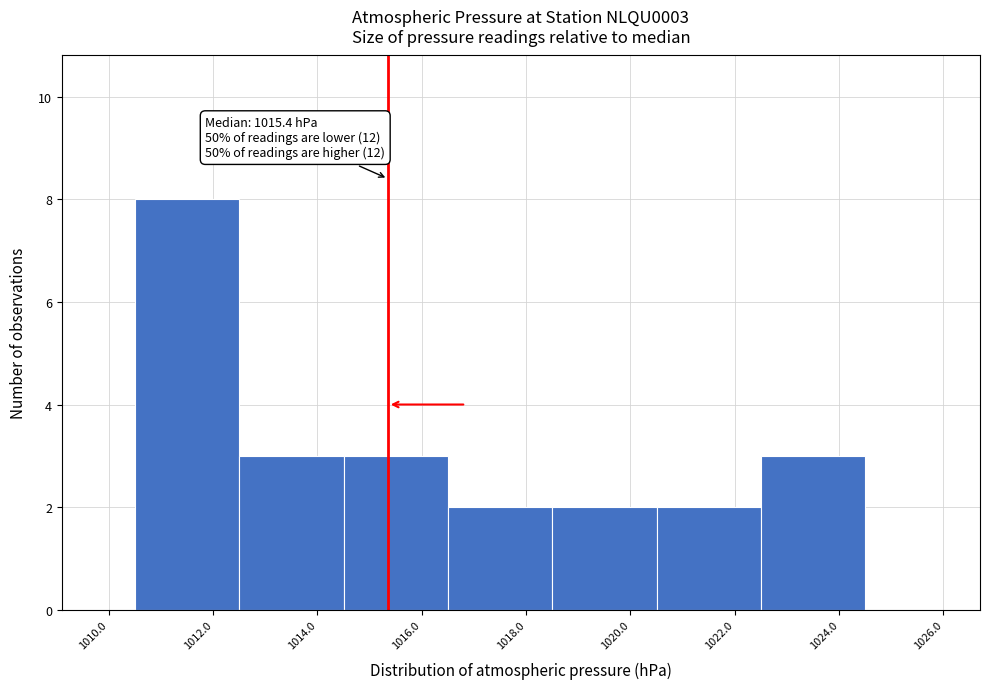

Over which range of the x-axis is the bar tallest?

1010.5 to 1012.5